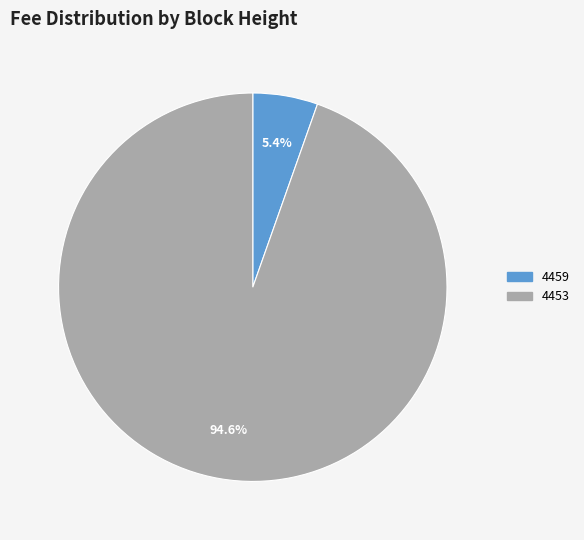

To the nearest percent, what portion does 4453 represent?

95%